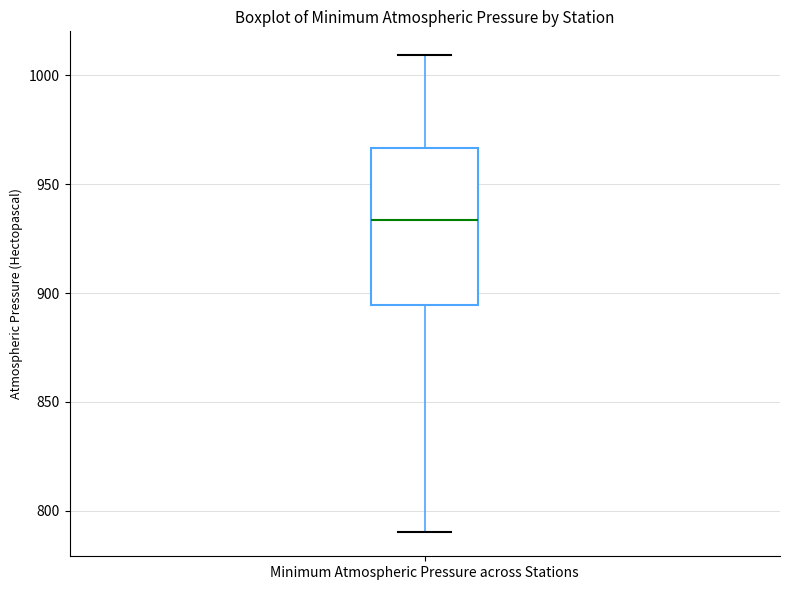

Where is the lower edge of the box for Minimum Atmospheric Pressure across Stations on the y-axis? The values are not printed on the chart, so give them approximately, as read against the axis.

895